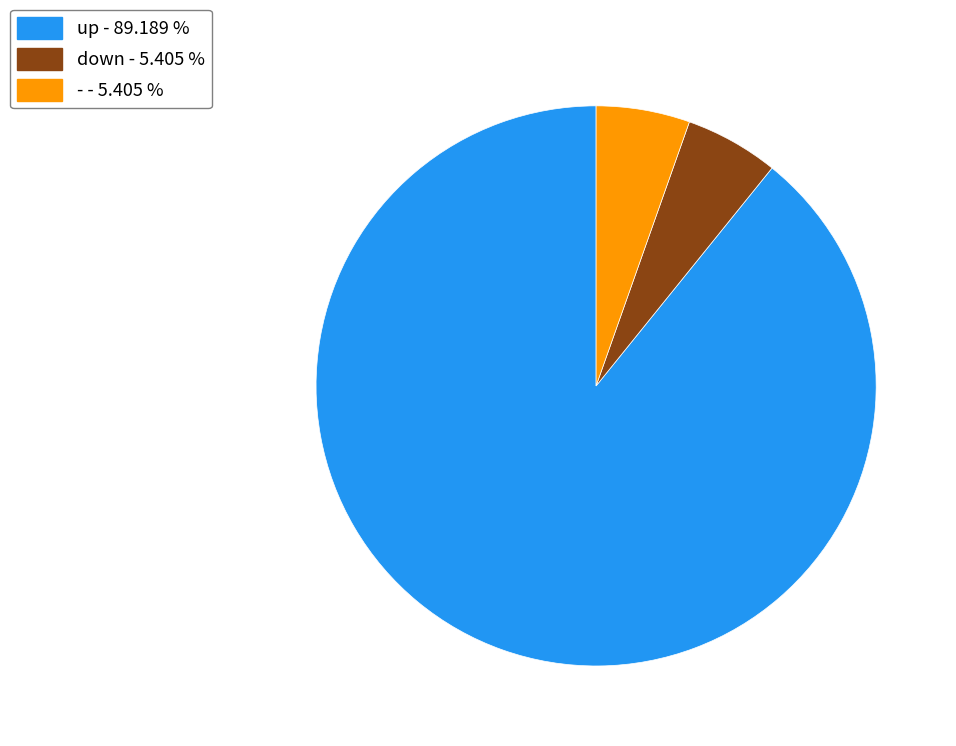

Does any single category account for the majority?

Yes